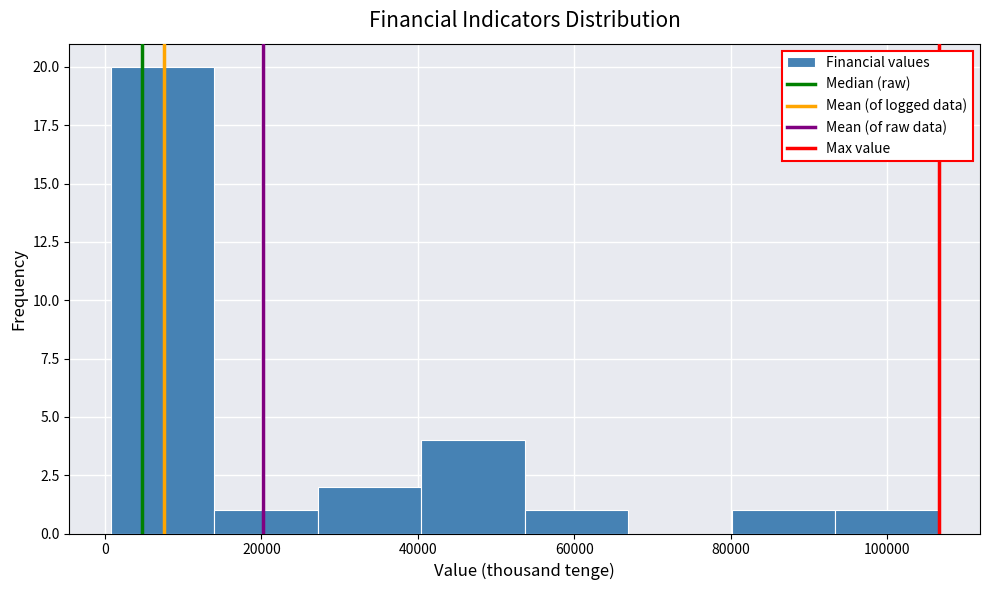

Over which range of the x-axis is the bar tallest?

0 to 14000